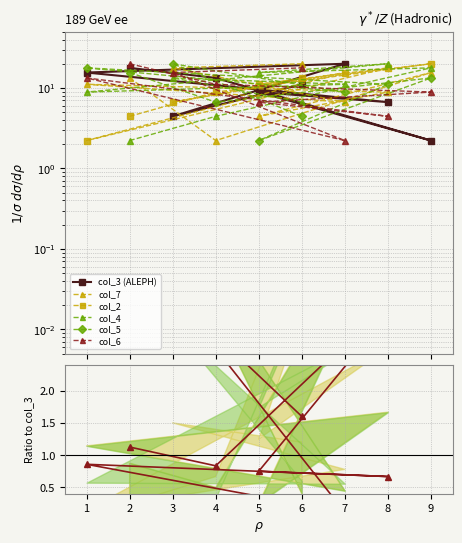

True or false: col_7 has a value of 1.1 at 1.

False